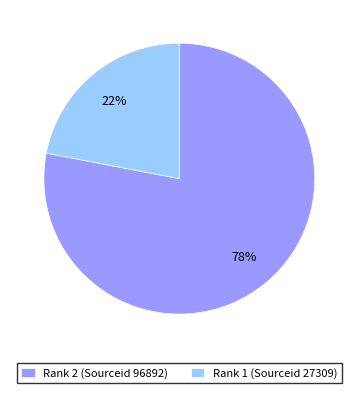

Is it true that Rank 2 (Sourceid 96892) is 78% of the pie?

True